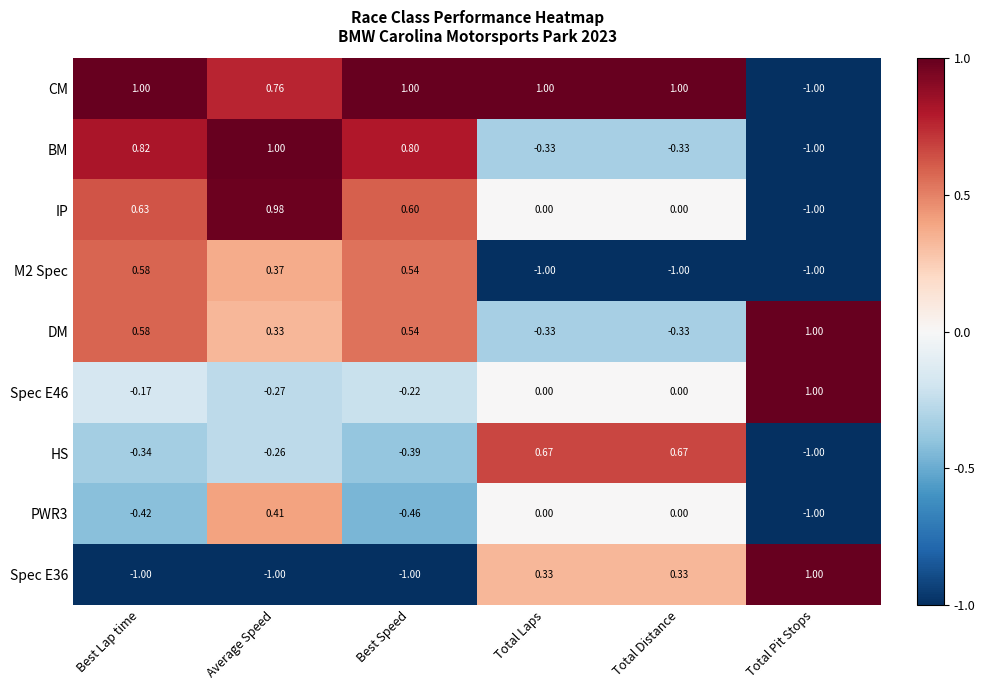

At which category is the sum across all series the highest?

Average Speed